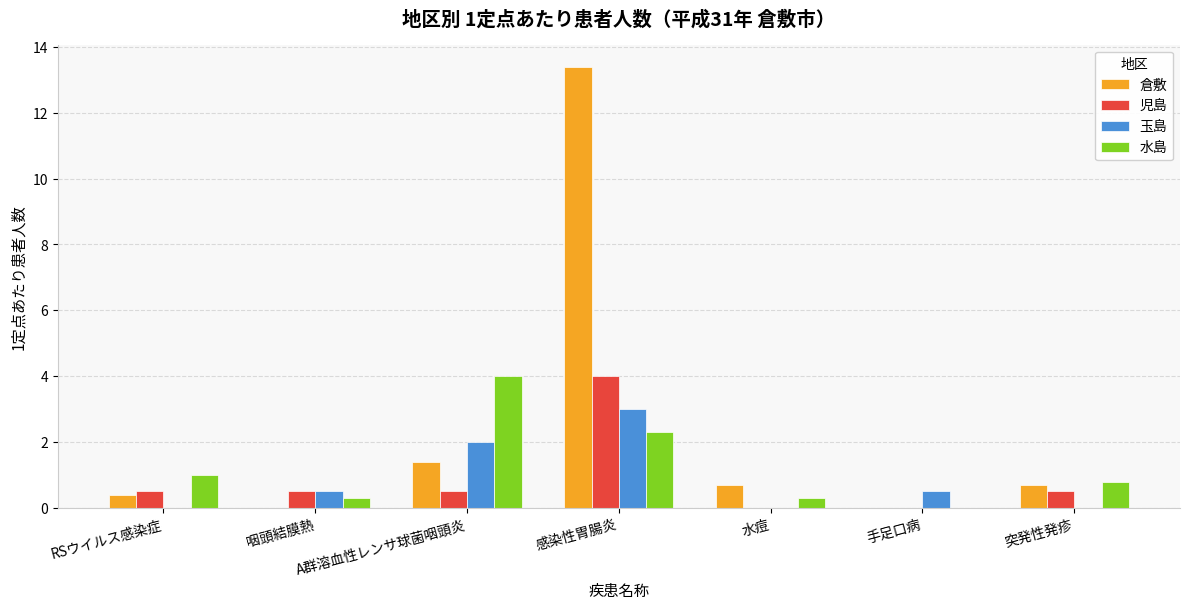

True or false: 児島 has a value of 0.5 at 咽頭結膜熱.

True